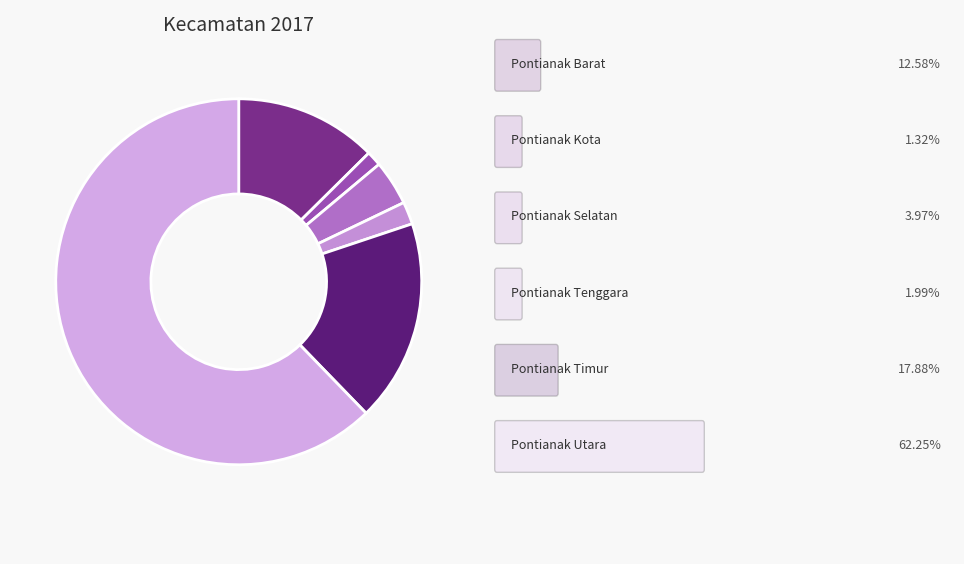

Rank the categories by value from highest to lowest.

Pontianak Utara, Pontianak Timur, Pontianak Barat, Pontianak Selatan, Pontianak Tenggara, Pontianak Kota